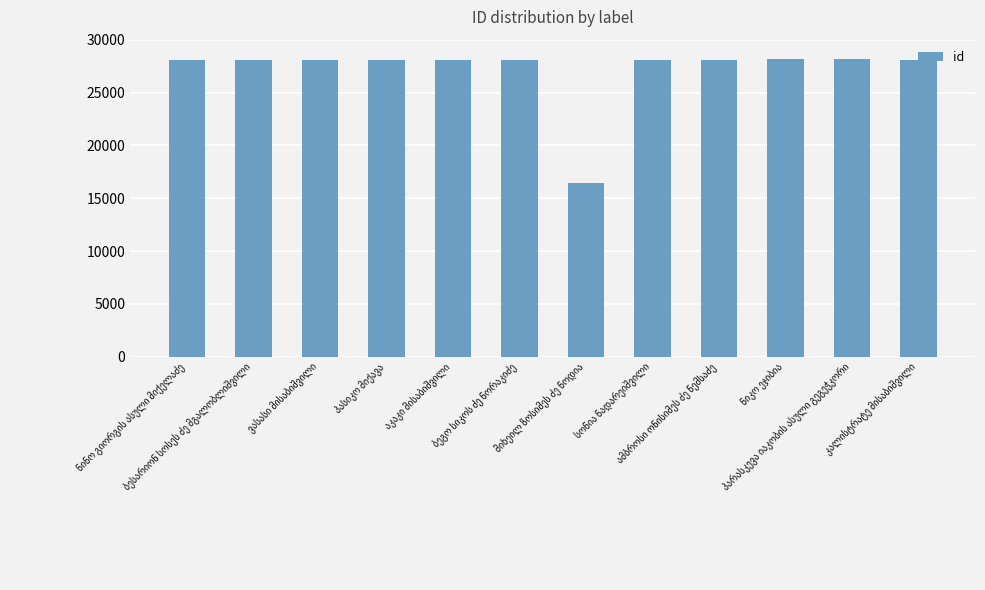

What is the greatest value displayed?

28149